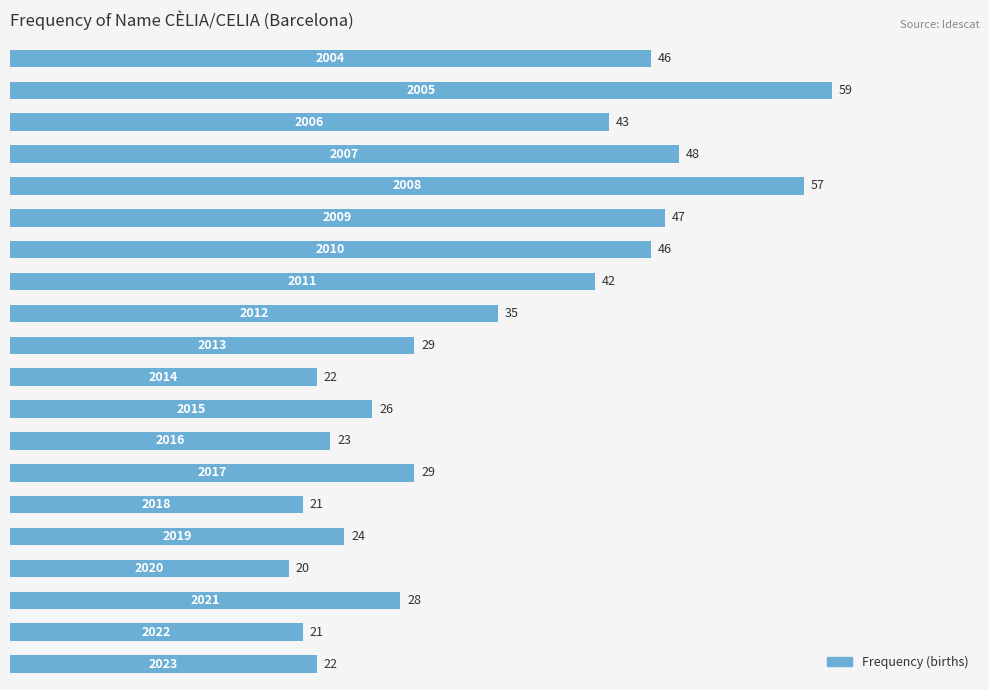

What is the minimum value shown in the chart?

20